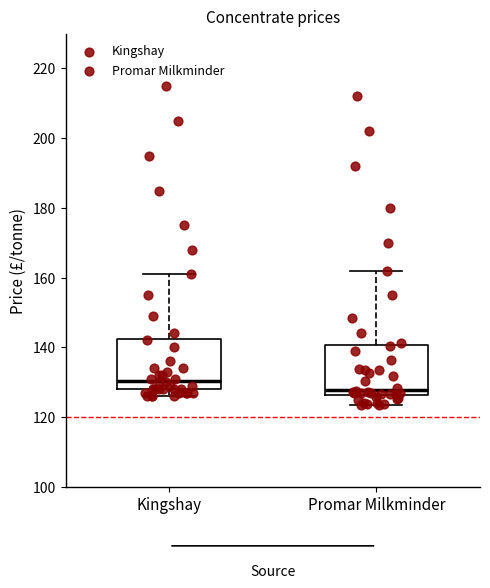

Reading left to right, read every box against the y-axis: the position of its median line, the range the box covers, and the ends of its whiskers. The values are not printed on the chart, so give them approximately, as read against the axis.

Kingshay: median 130, box 128 to 142, whiskers 126 to 162
Promar Milkminder: median 128, box 126 to 140, whiskers 124 to 162